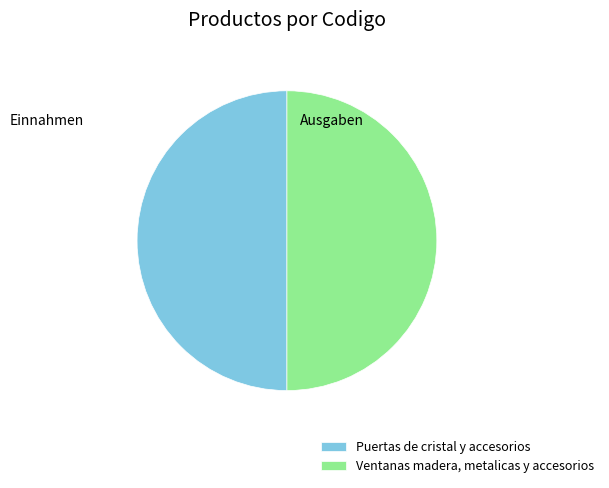

What is the ratio of the value at Puertas de cristal y accesorios to the value at Ventanas madera, metalicas y accesorios?

1.0